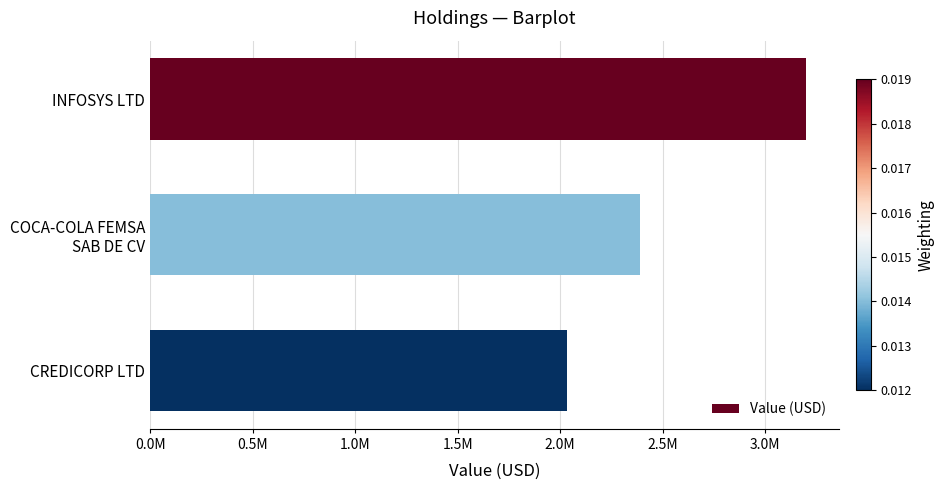

Are the bars horizontal?

Yes